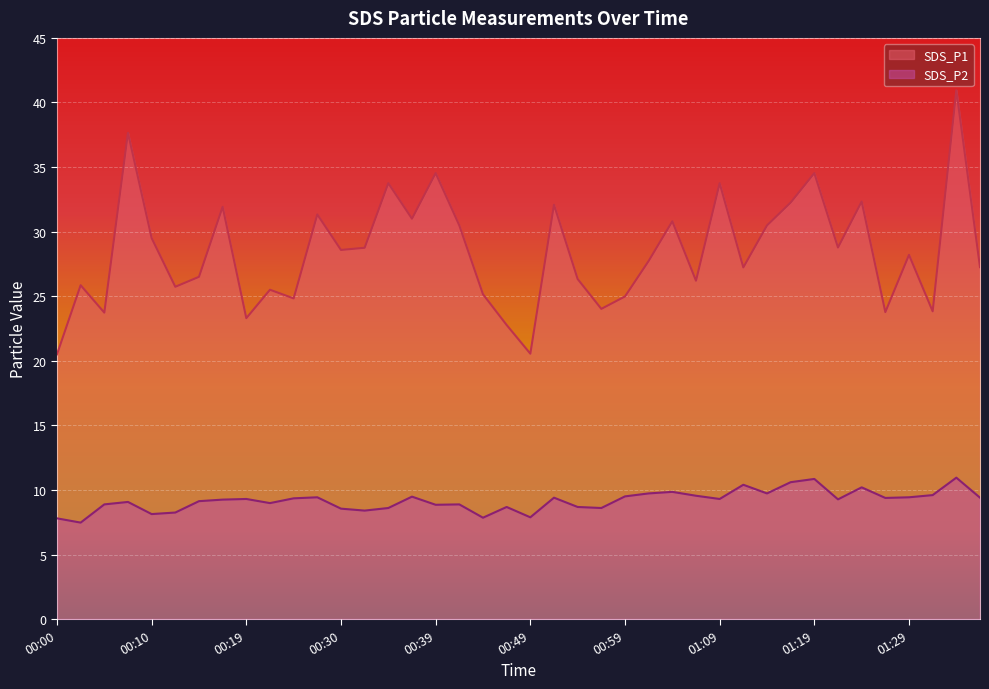

The value of SDS_P1 at 00:49 is 20.6. True or false?

True